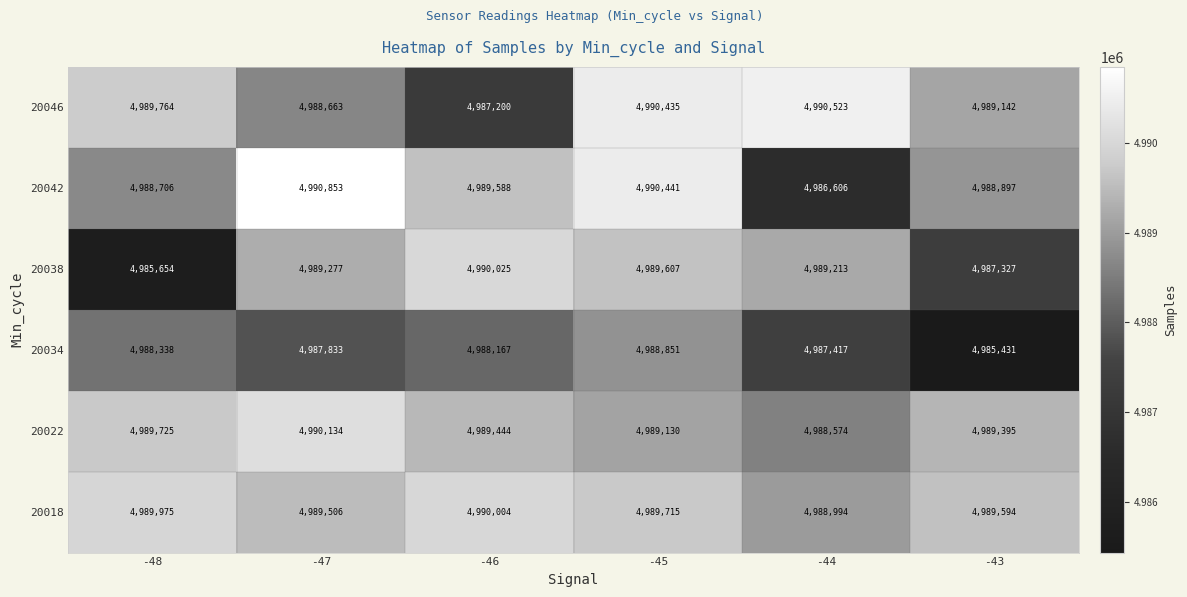

List the series in order of their peak value, highest first.

20042, 20046, 20022, 20038, 20018, 20034